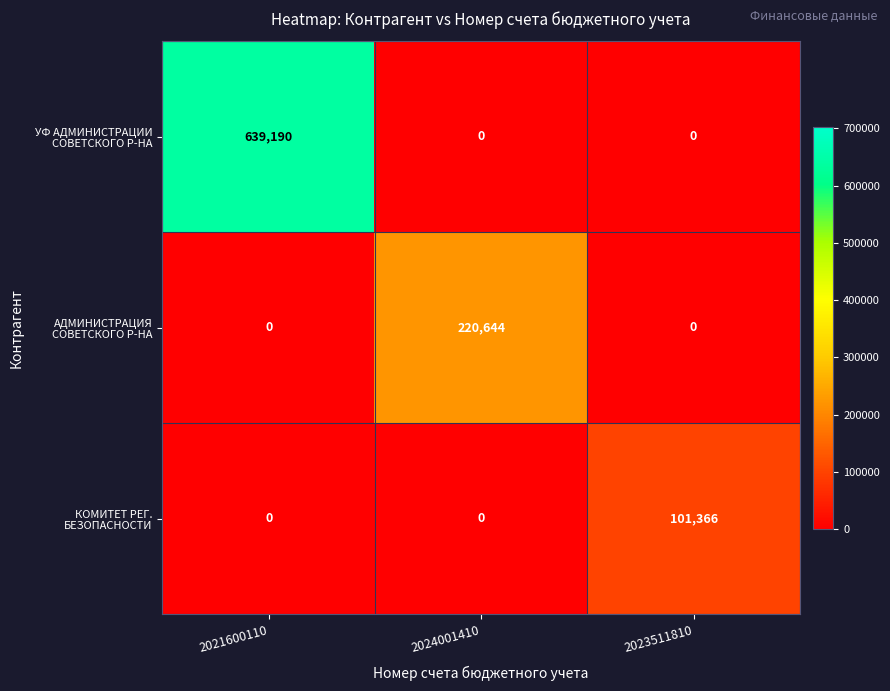

Which label corresponds to the largest value in the chart?

2021600110